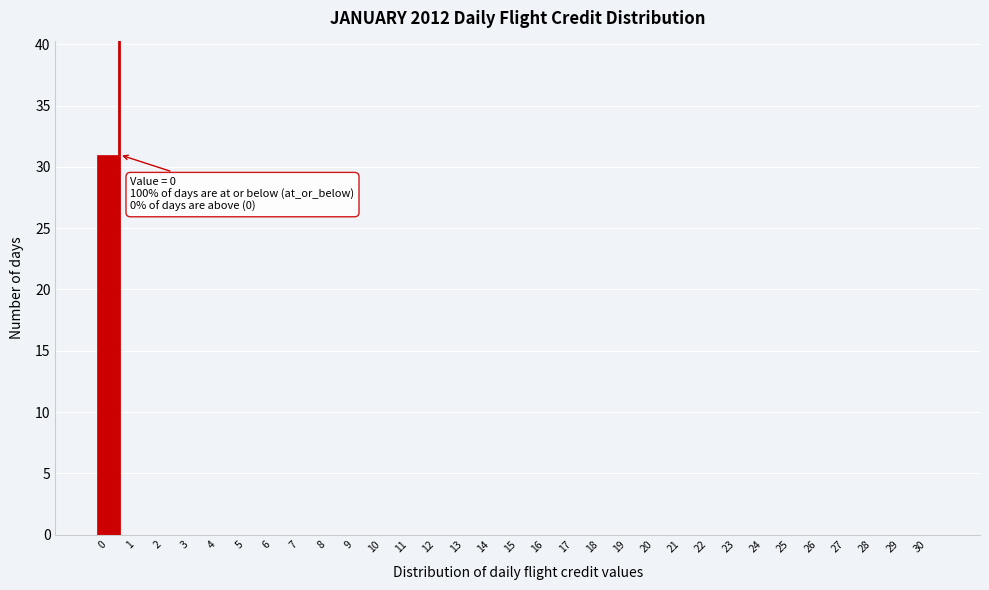

What is the change in value from 0 to 30?

-31